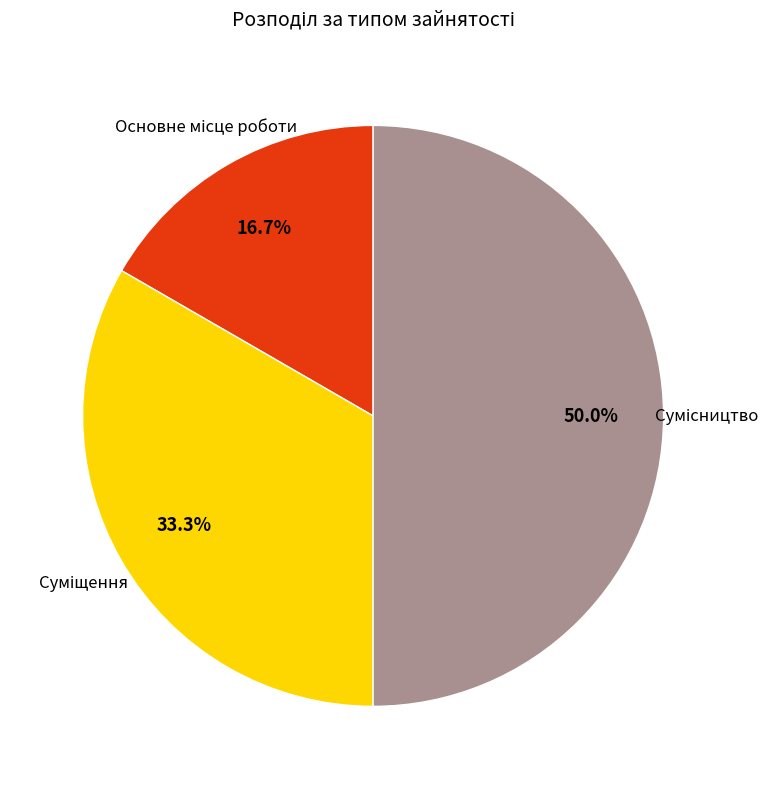

How many segments does this pie chart have?

3